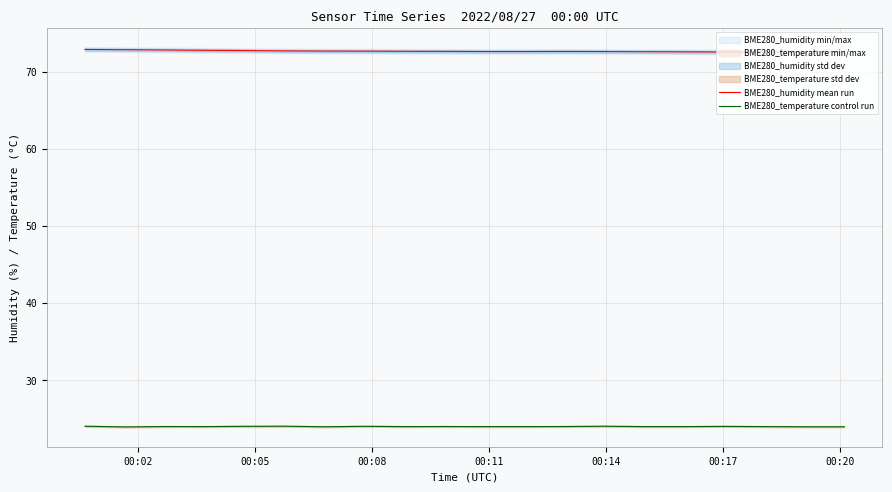

How many BME280_humidity mean run values are between 72 and 73?

20